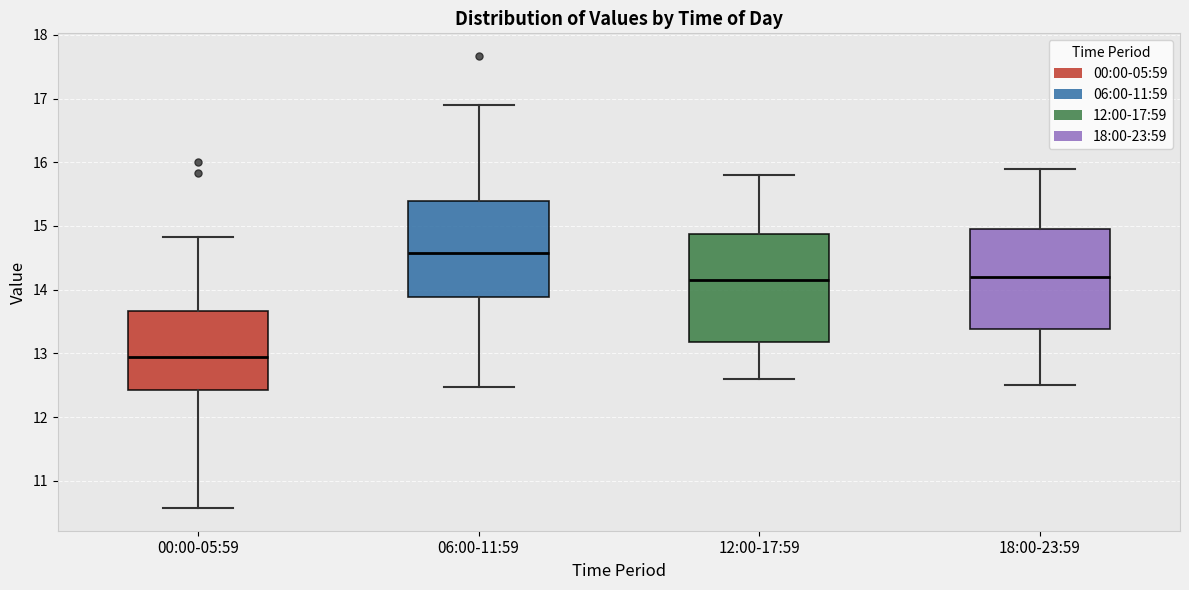

Reading left to right, transcribe this box plot: for each box, give where its median line is, the range the box spans, and where its two whiskers end, as read against the y-axis. The values are not printed on the chart, so give them approximately, as read against the axis.

00:00-05:59: median 12.9, box 12.4 to 13.7, whiskers 10.6 to 14.8
06:00-11:59: median 14.6, box 13.9 to 15.4, whiskers 12.5 to 16.9
12:00-17:59: median 14.2, box 13.2 to 14.9, whiskers 12.6 to 15.8
18:00-23:59: median 14.2, box 13.4 to 15.0, whiskers 12.5 to 15.9